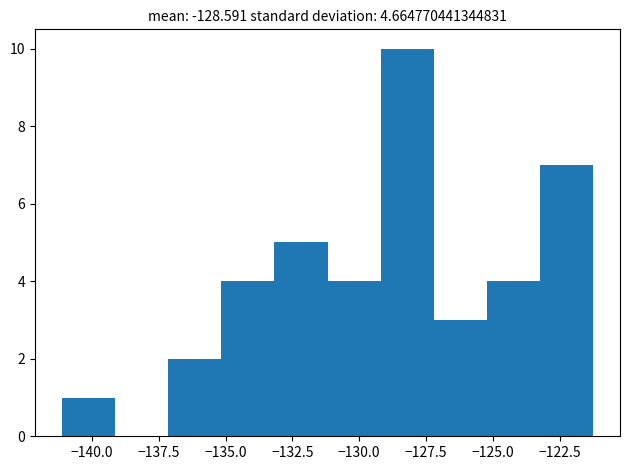

Around what value on the x-axis is the tallest bar? Give the approximate position of its centre, as read against the axis.

-128.0